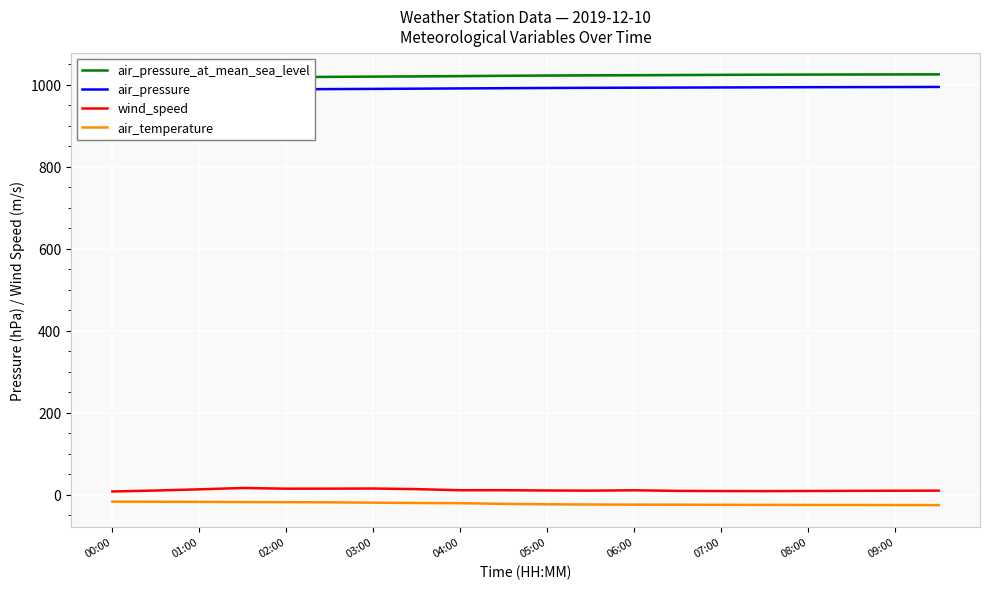

True or false: wind_speed and air_temperature intersect in this chart.

False